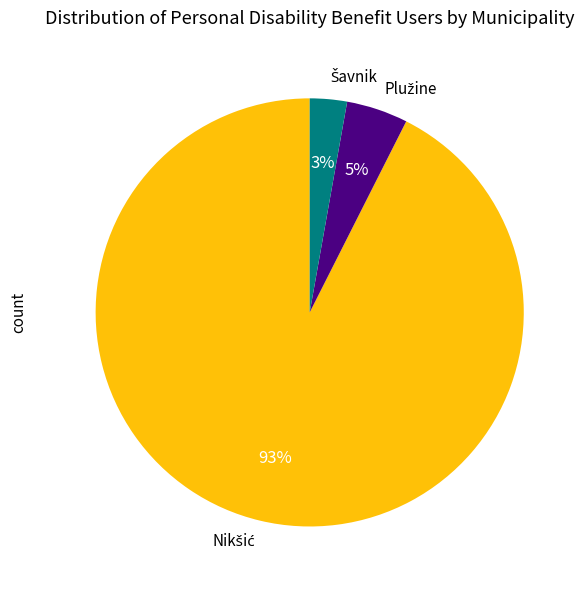

Is there any slice that represents more than half of the pie?

Yes